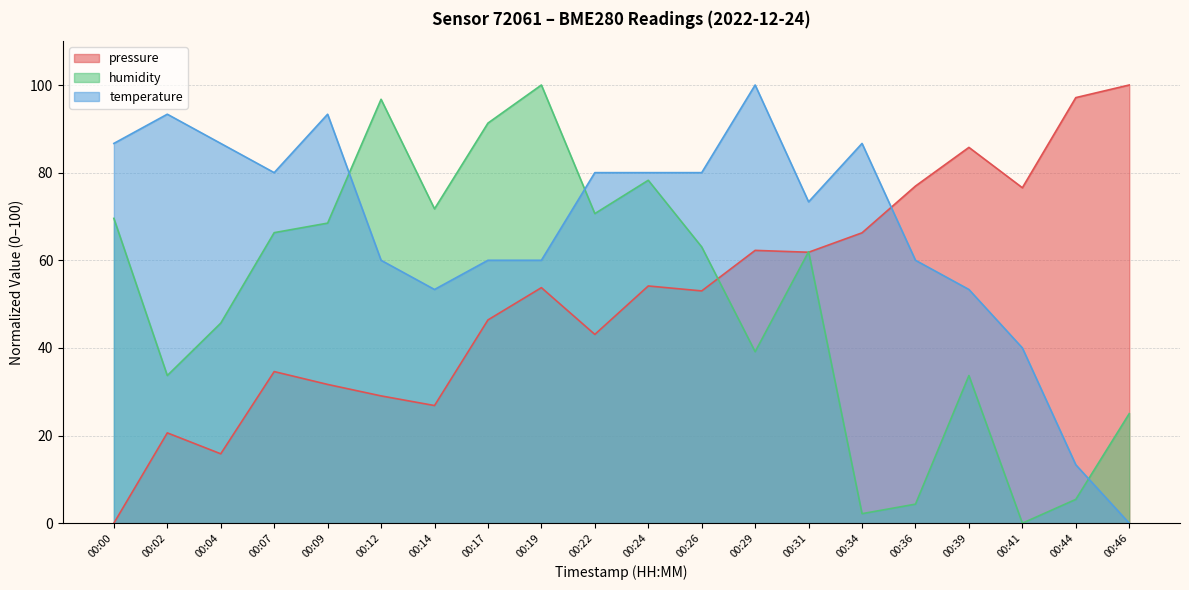

How many data points in pressure are above 53?

11